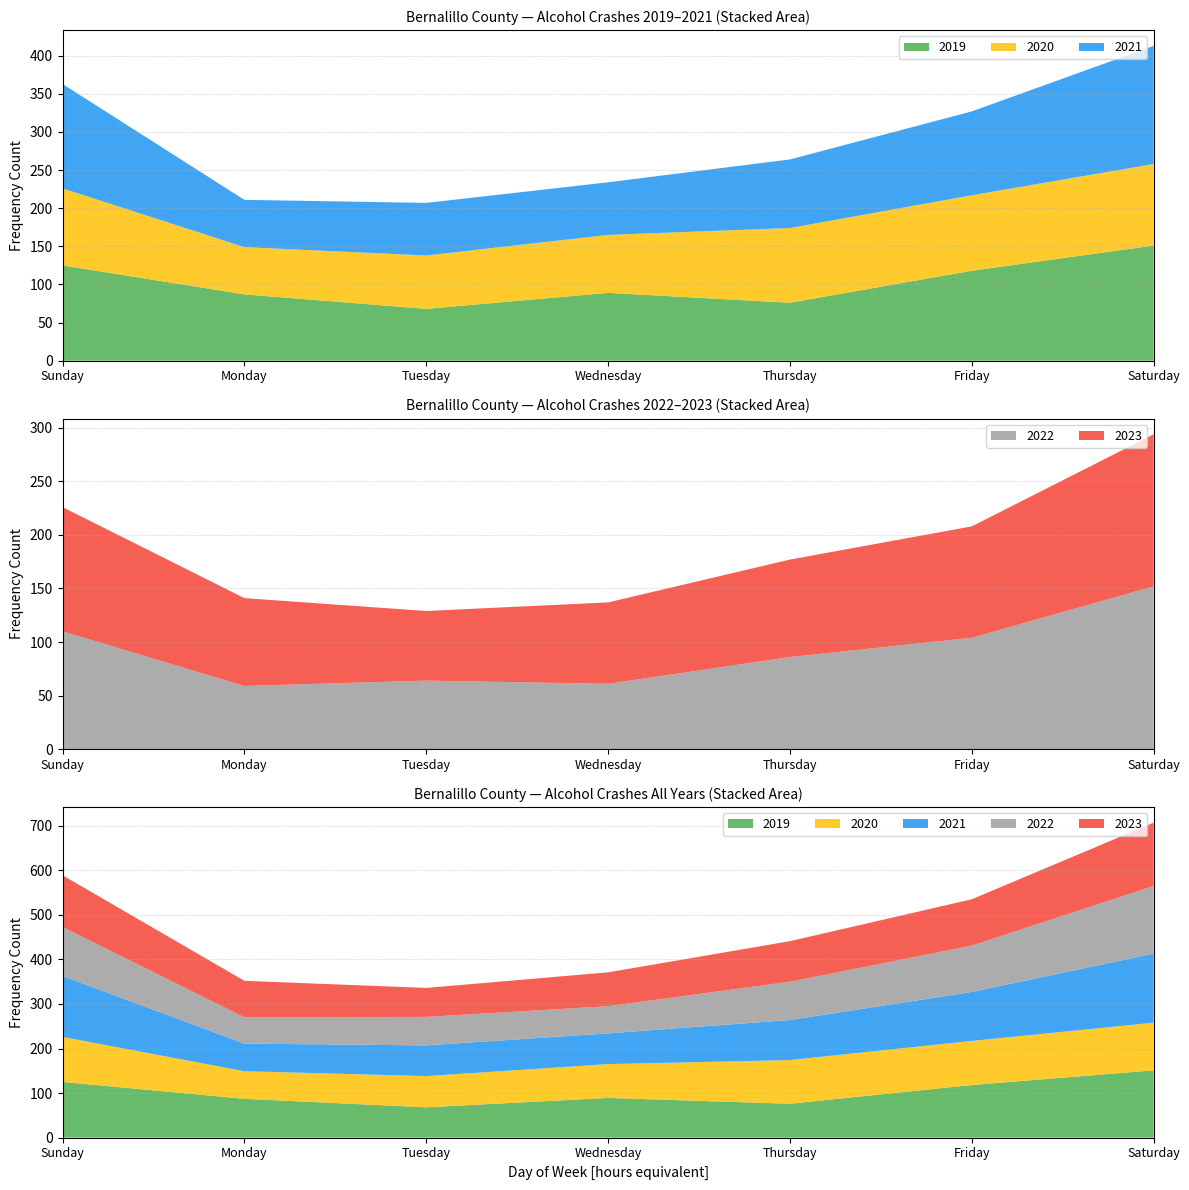

Reading right to left, list all the values displayed in this chart.

2019: Saturday=151	Friday=118	Thursday=76	Wednesday=89	Tuesday=68	Monday=87	Sunday=125
2020: Saturday=107	Friday=99	Thursday=98	Wednesday=76	Tuesday=70	Monday=62	Sunday=101
2021: Saturday=155	Friday=110	Thursday=90	Wednesday=69	Tuesday=69	Monday=62	Sunday=137
2022: Saturday=152	Friday=104	Thursday=86	Wednesday=61	Tuesday=64	Monday=59	Sunday=110
2023: Saturday=142	Friday=104	Thursday=91	Wednesday=76	Tuesday=65	Monday=82	Sunday=116